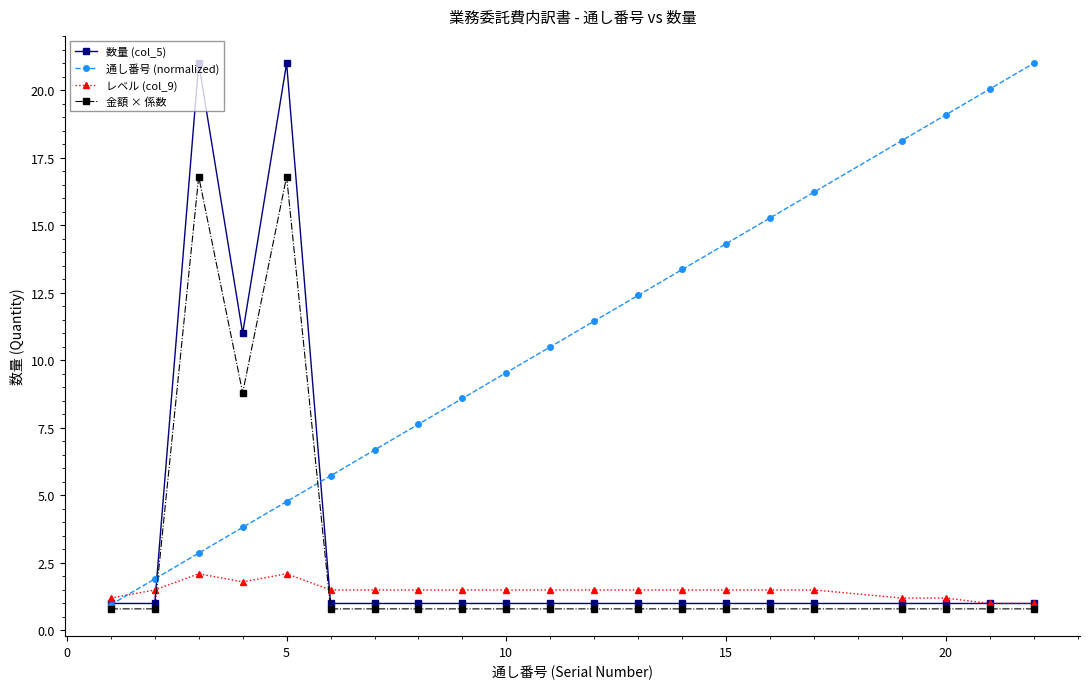

What is the lowest value of the レベル (col_9) series?

1.0